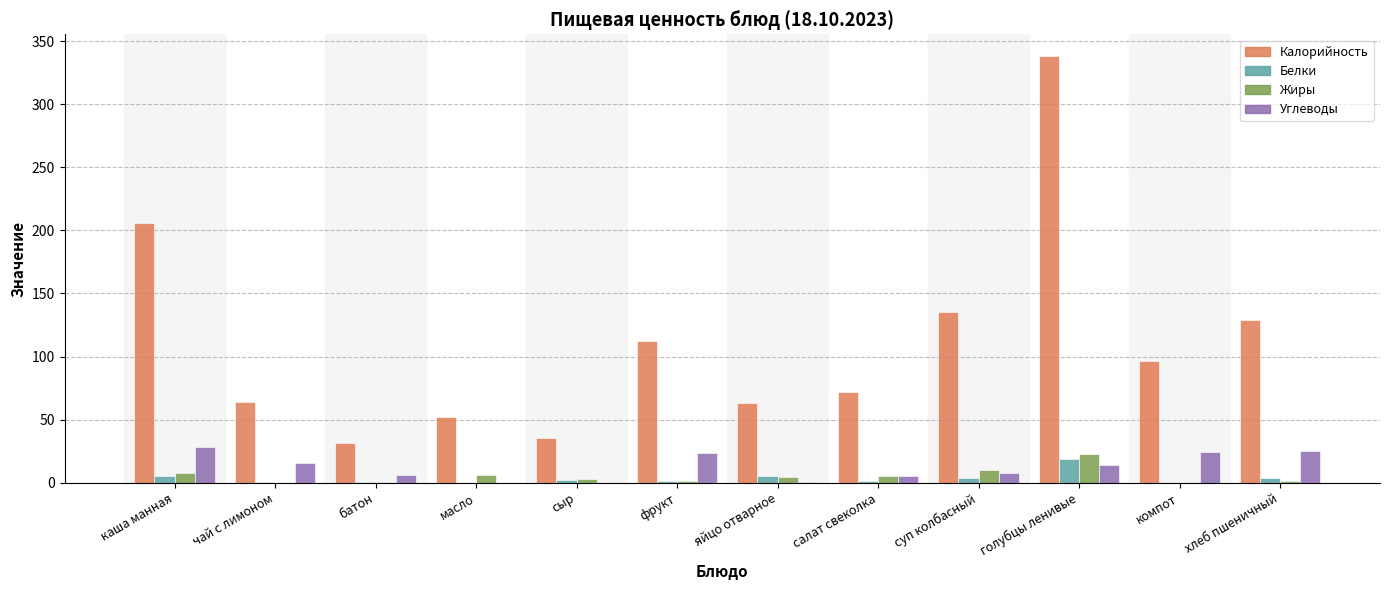

At which category is the sum across all series the highest?

голубцы ленивые